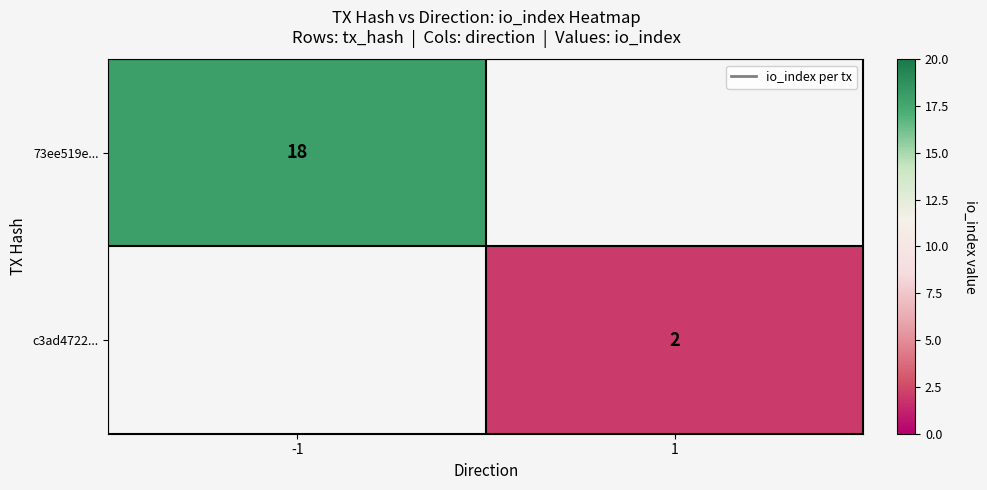

Is the value of c3ad4722... at 1 greater than the value of 73ee519e... at -1?

No